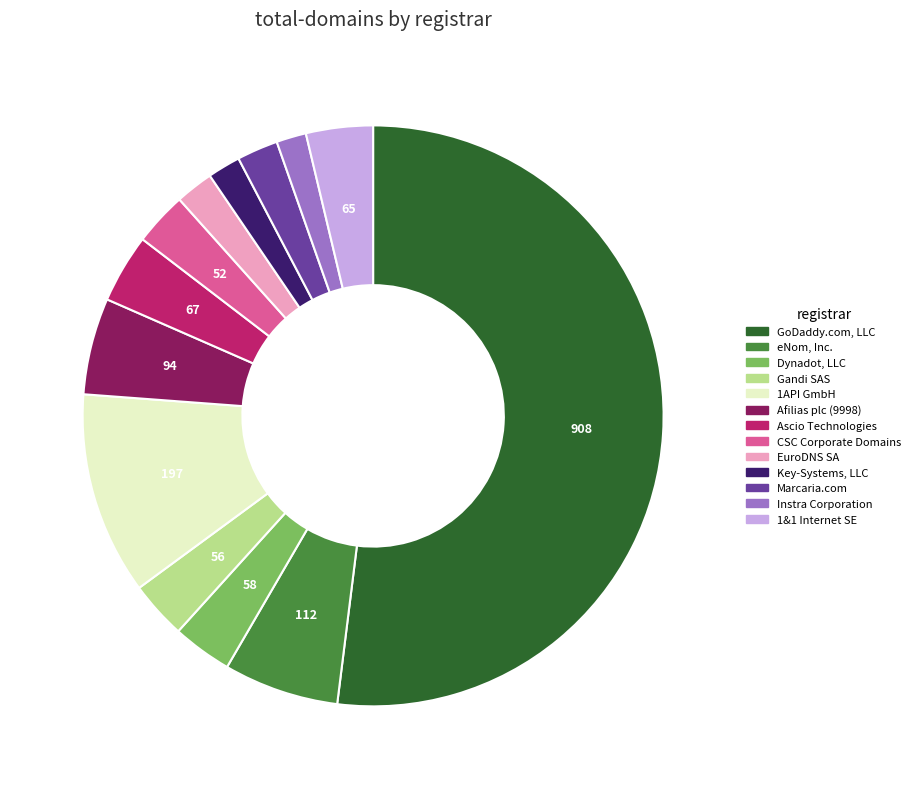

Is the sum of 1API GmbH and Marcaria.com greater than half?

No